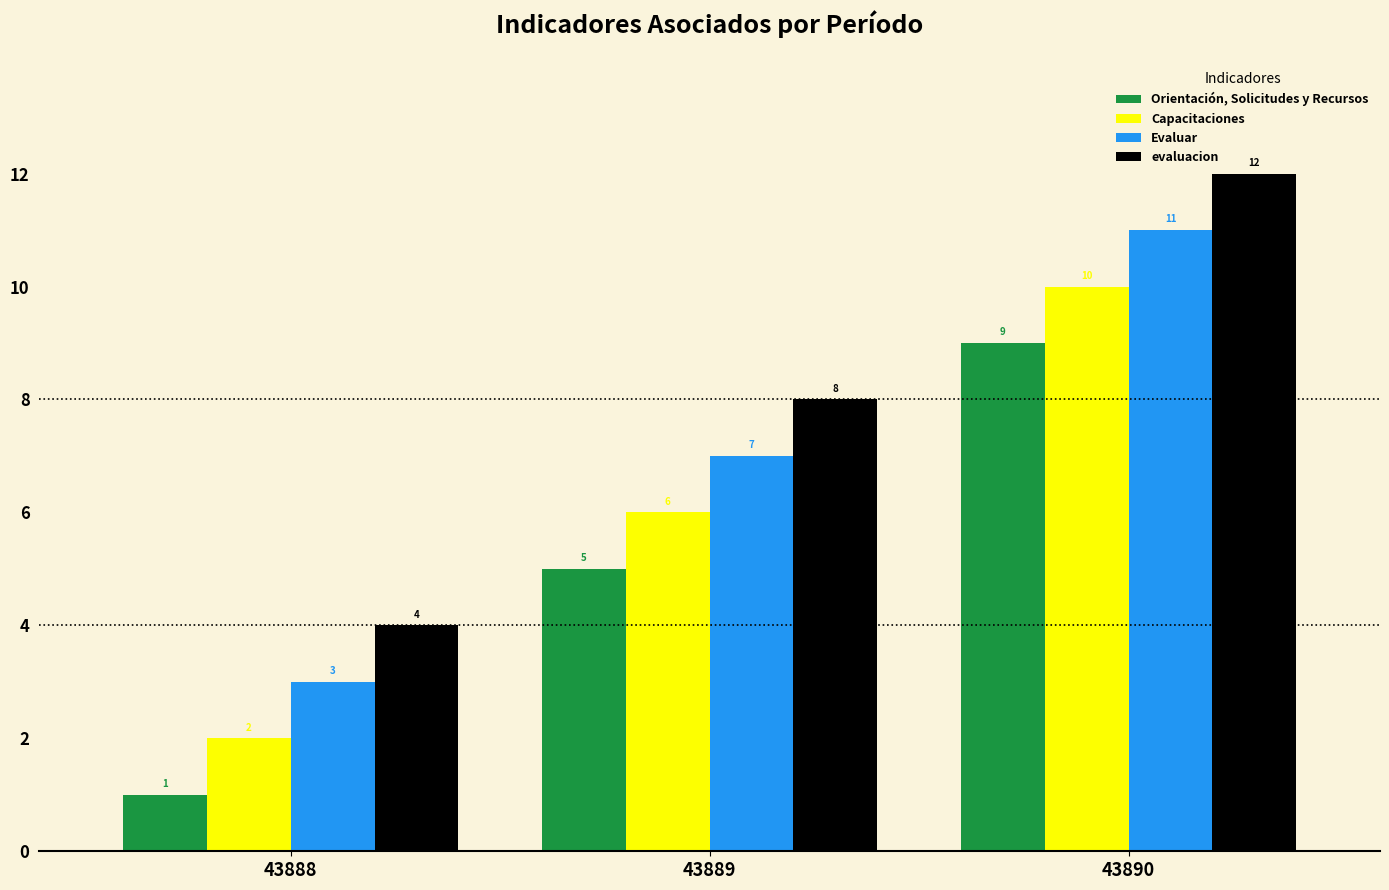

Rank the categories by evaluacion value from highest to lowest.

43890, 43889, 43888